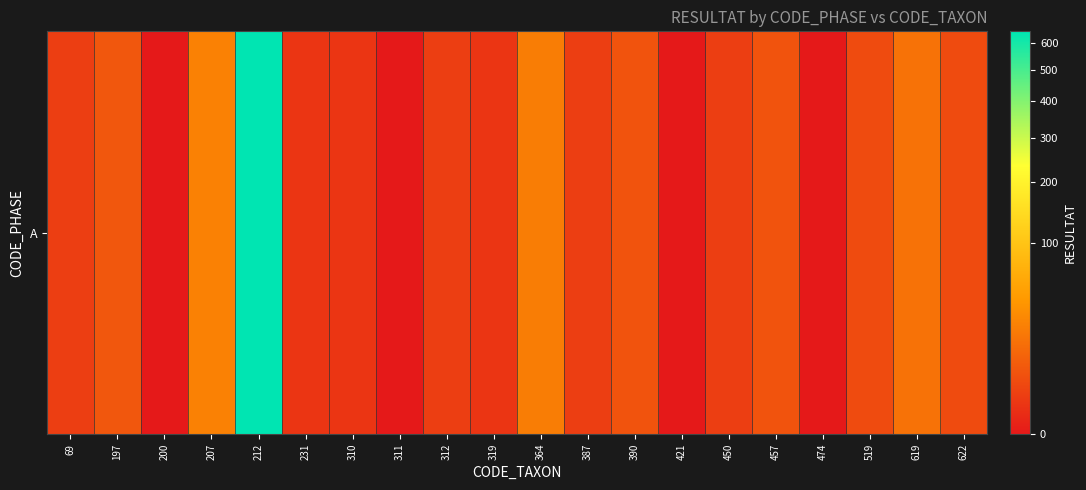

How many values are above zero?

16